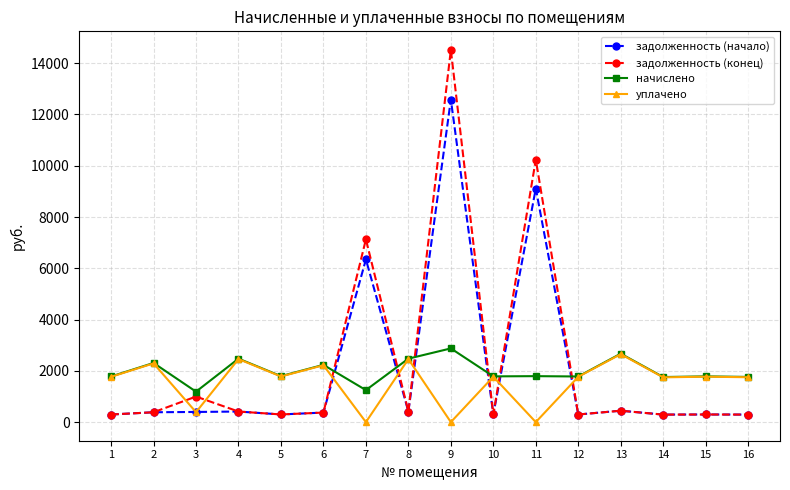

The задолженность (начало) series shows 3524.6 at 7. True or false?

False